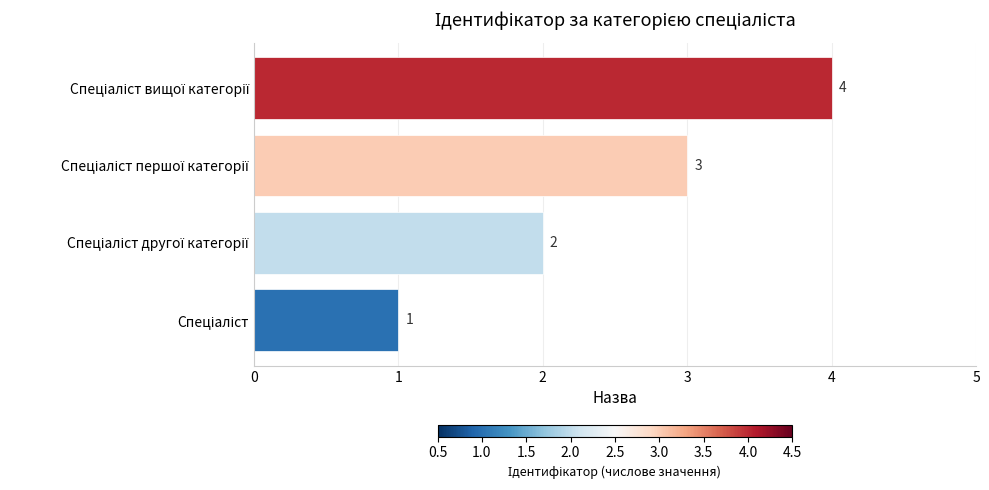

How many values are below 3?

2